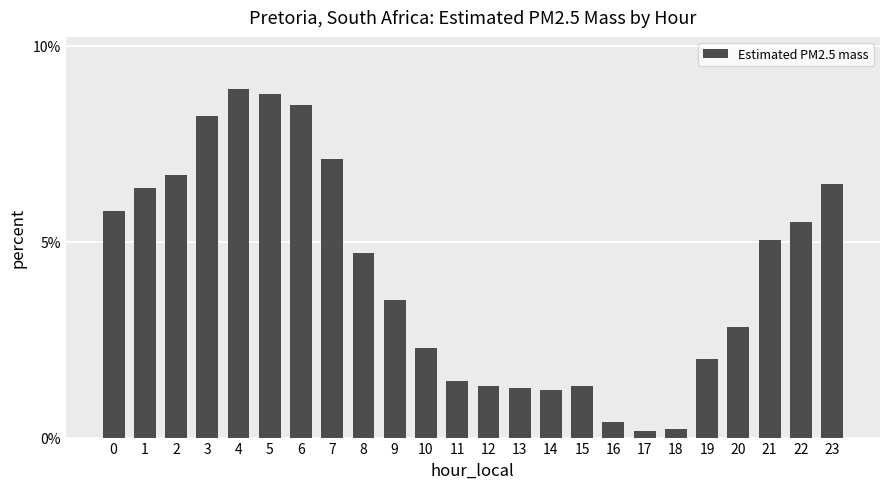

Does the chart contain stacked bars?

No